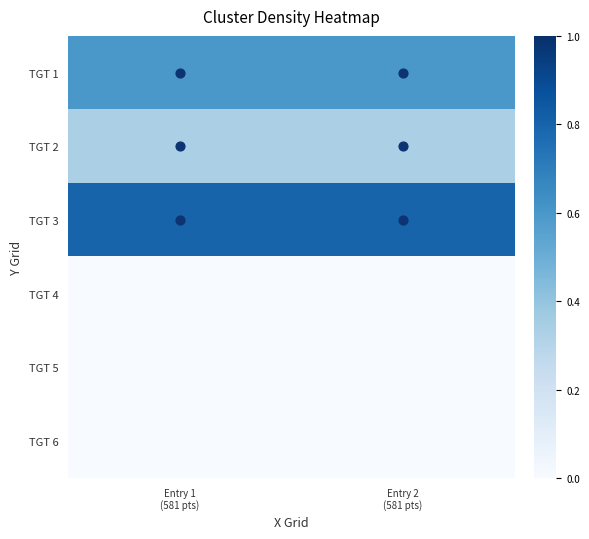

Reading left to right, list all the values displayed in this chart.

TGT 1: Entry 1
(581 pts)=0.6	Entry 2
(581 pts)=0.6
TGT 2: Entry 1
(581 pts)=0.3	Entry 2
(581 pts)=0.3
TGT 3: Entry 1
(581 pts)=0.8	Entry 2
(581 pts)=0.8
TGT 4: Entry 1
(581 pts)=0.0	Entry 2
(581 pts)=0.0
TGT 5: Entry 1
(581 pts)=0.0	Entry 2
(581 pts)=0.0
TGT 6: Entry 1
(581 pts)=0.0	Entry 2
(581 pts)=0.0